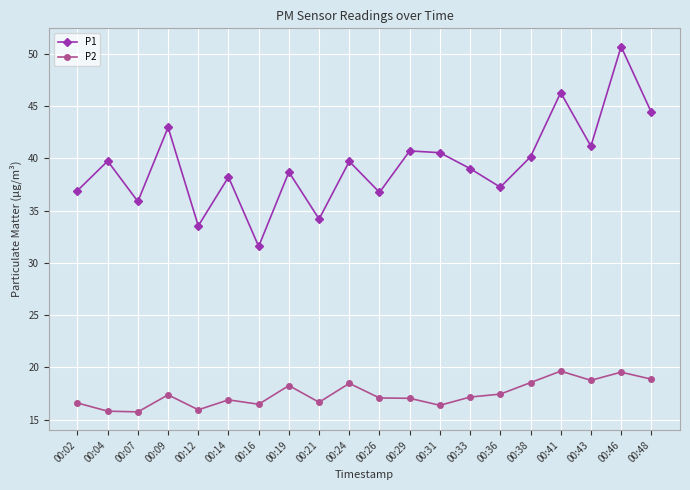

In P2, how many points are higher than both neighbors (excluding endpoints)?

6